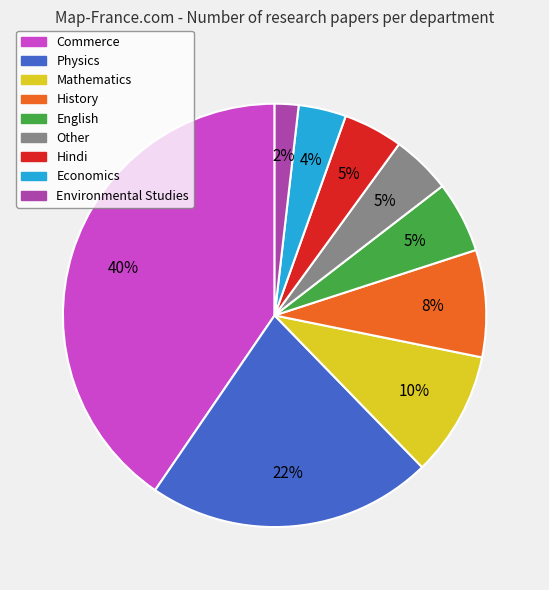

Does any single category account for the majority?

No